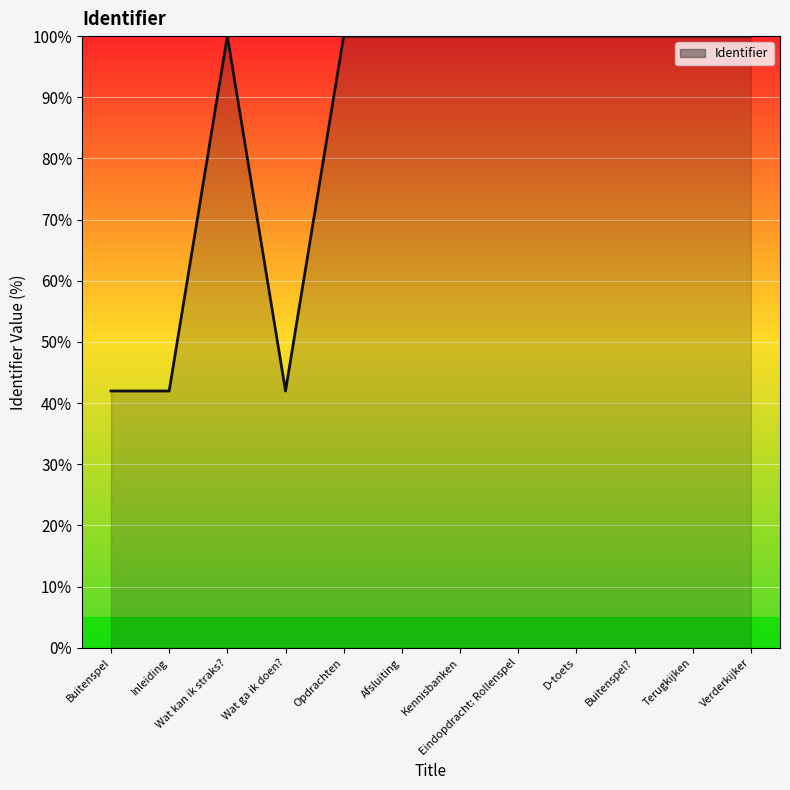

What is the difference between the maximum and minimum values?

58.0